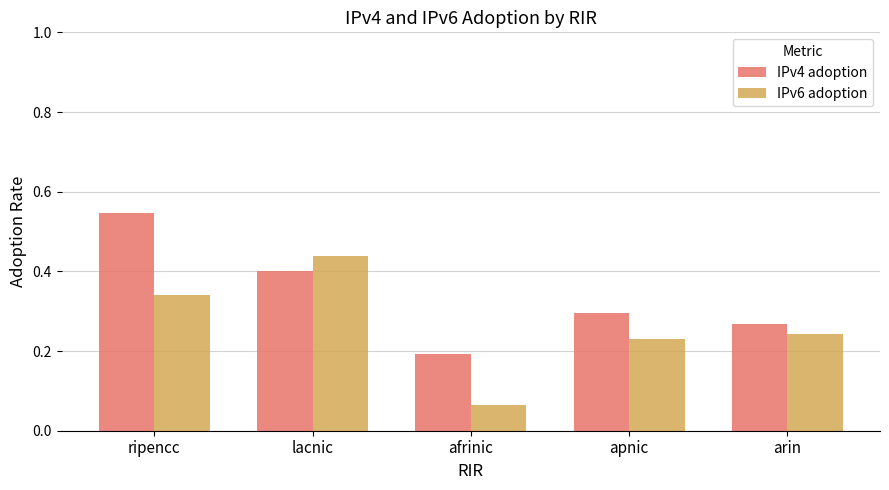

What are all the series names shown in the legend?

IPv4 adoption, IPv6 adoption